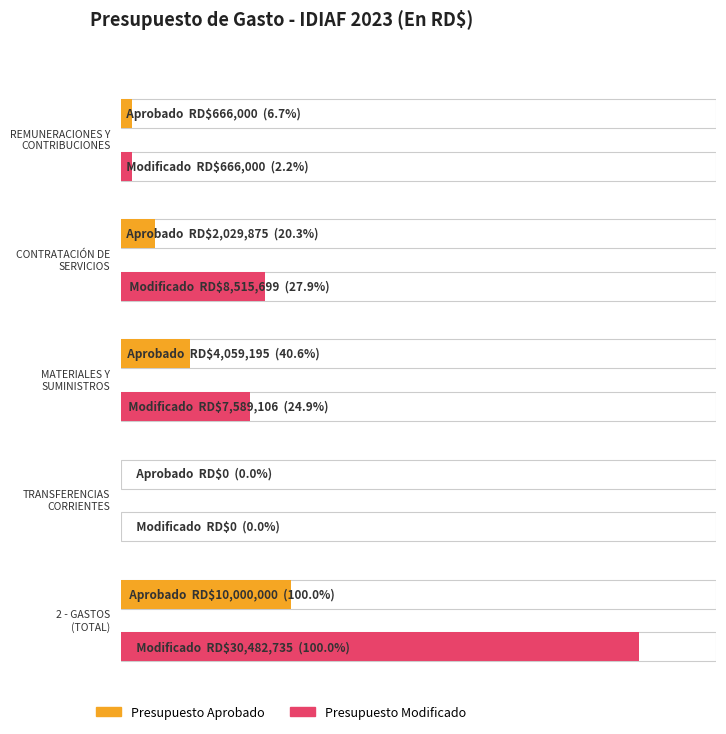

Which series changed the most between CONTRATACIÓN DE
SERVICIOS and TRANSFERENCIAS
CORRIENTES?

Presupuesto Modificado